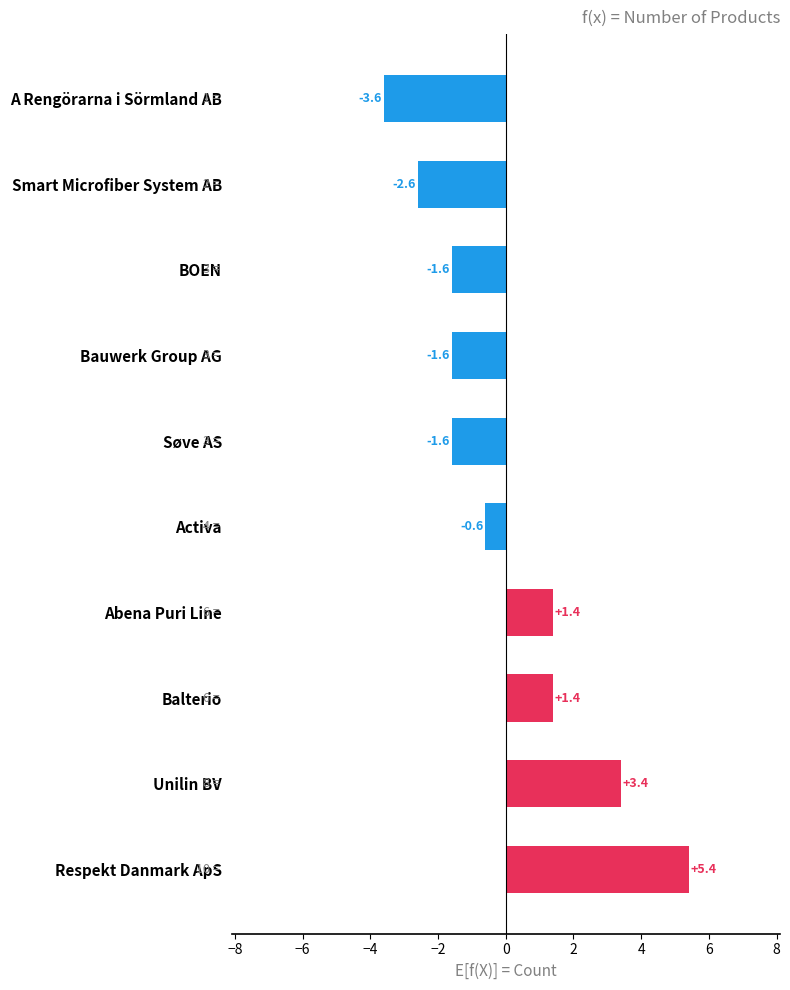

At which label is the value closest to 0?

Activa